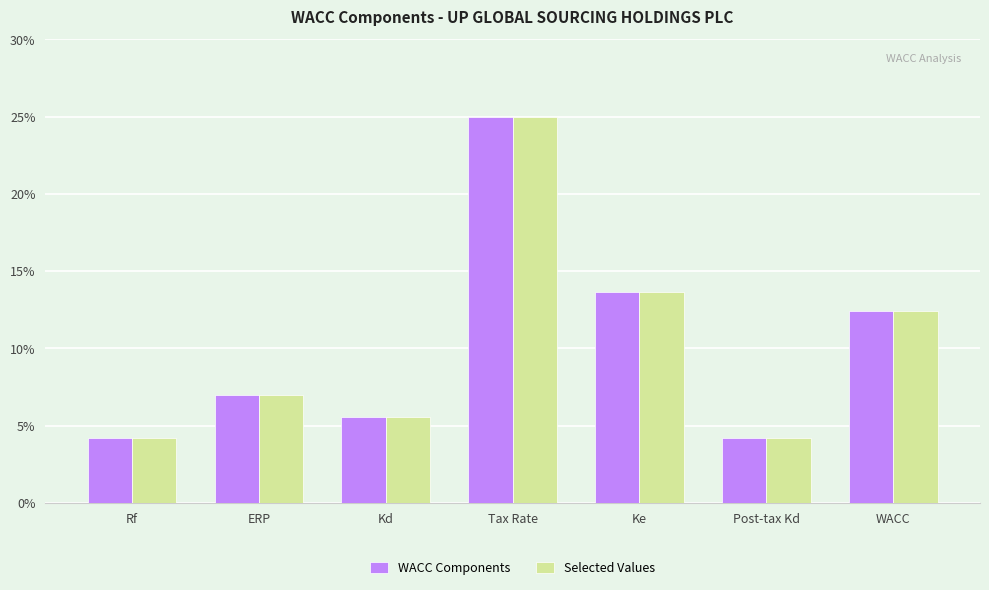

What are all the series names shown in the legend?

WACC Components, Selected Values